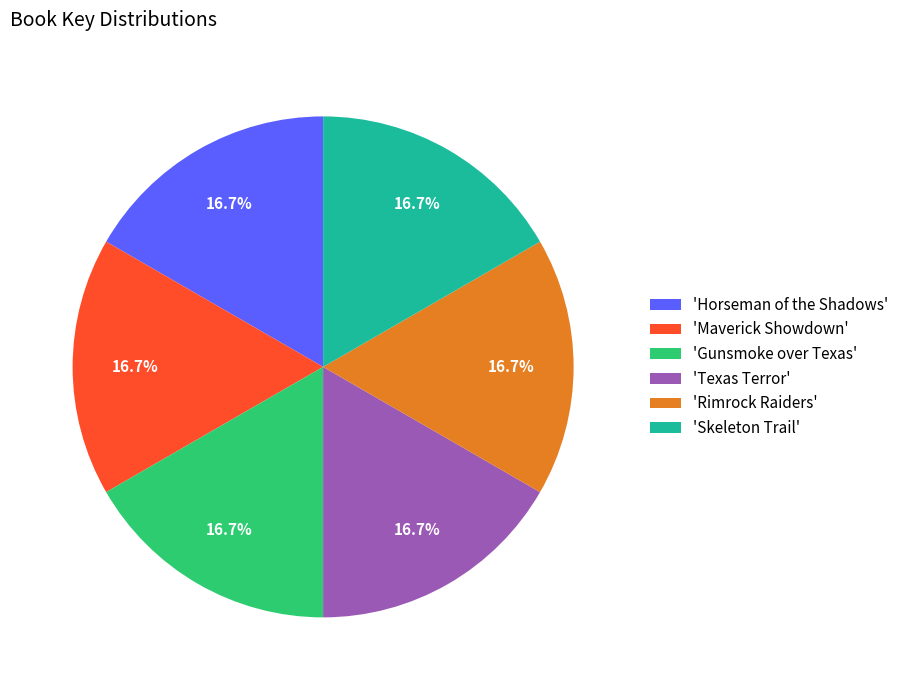

Does 'Maverick Showdown' account for over 50% of the chart?

No